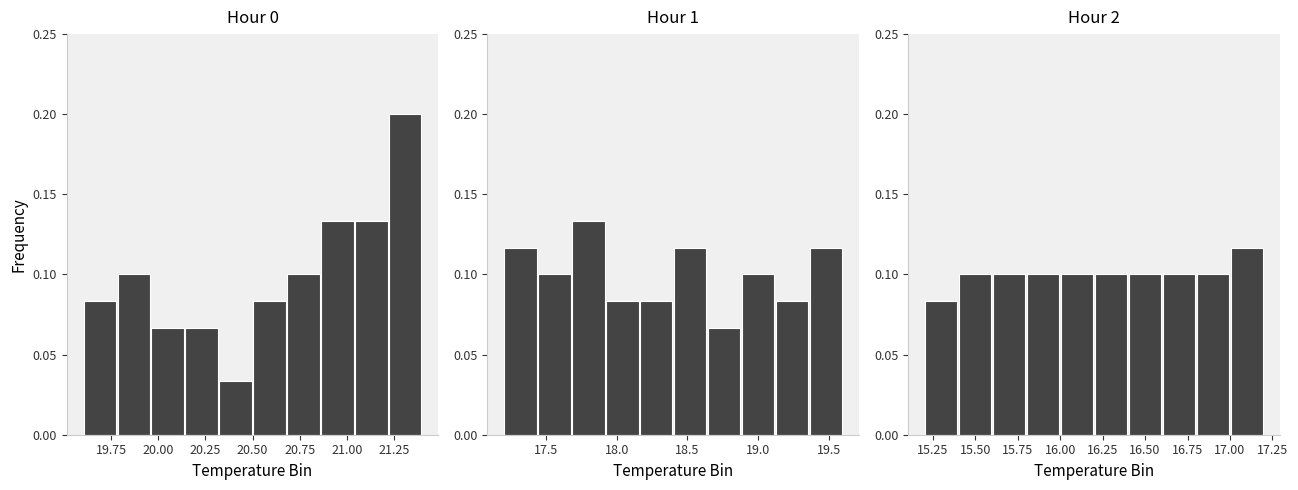

Count the number of data series in this chart.

3